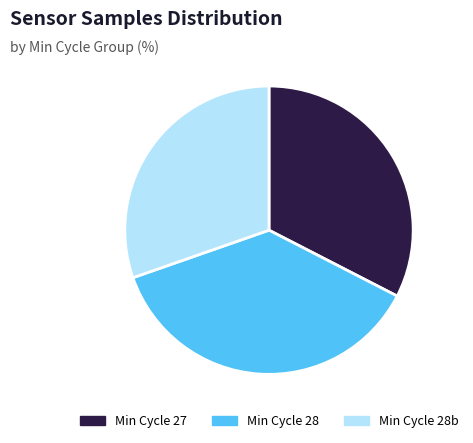

Combined, do Min Cycle 27 and Min Cycle 28 account for over 50%?

Yes